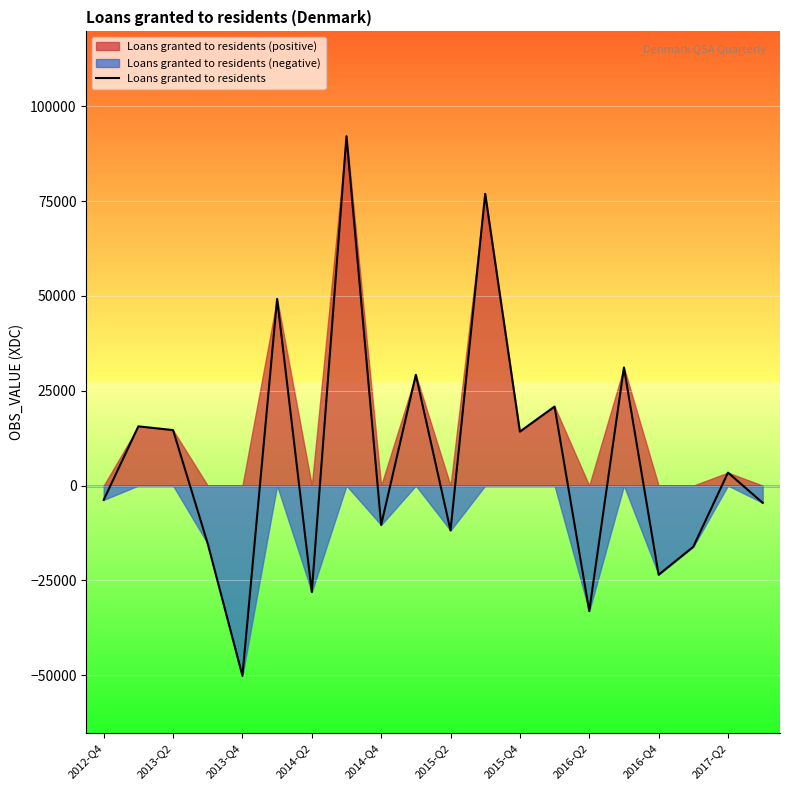

The value at 2012-Q4 is -3773. True or false?

True